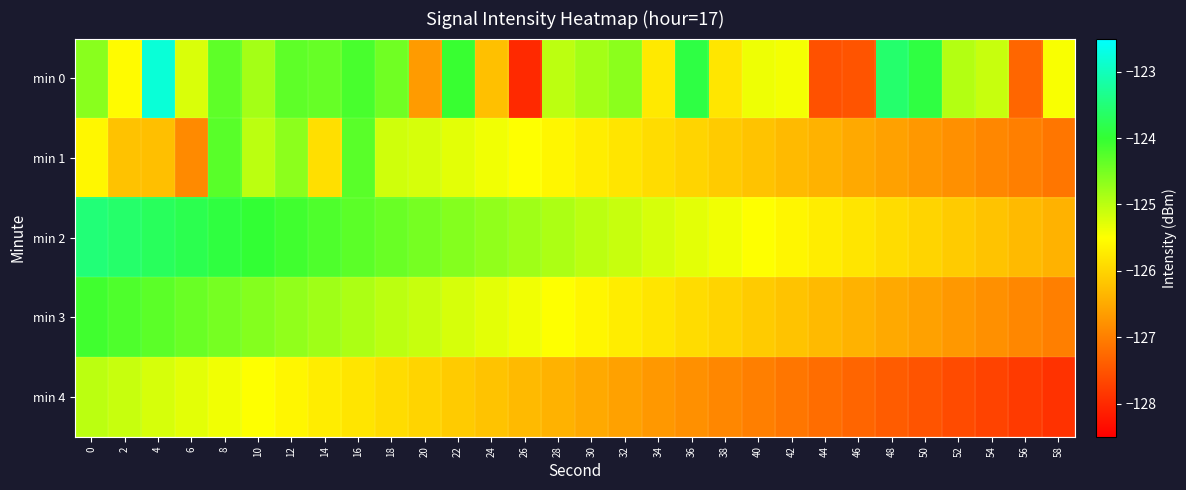

At 24, list the series in order from smallest to largest.

min 0, min 4, min 1, min 3, min 2